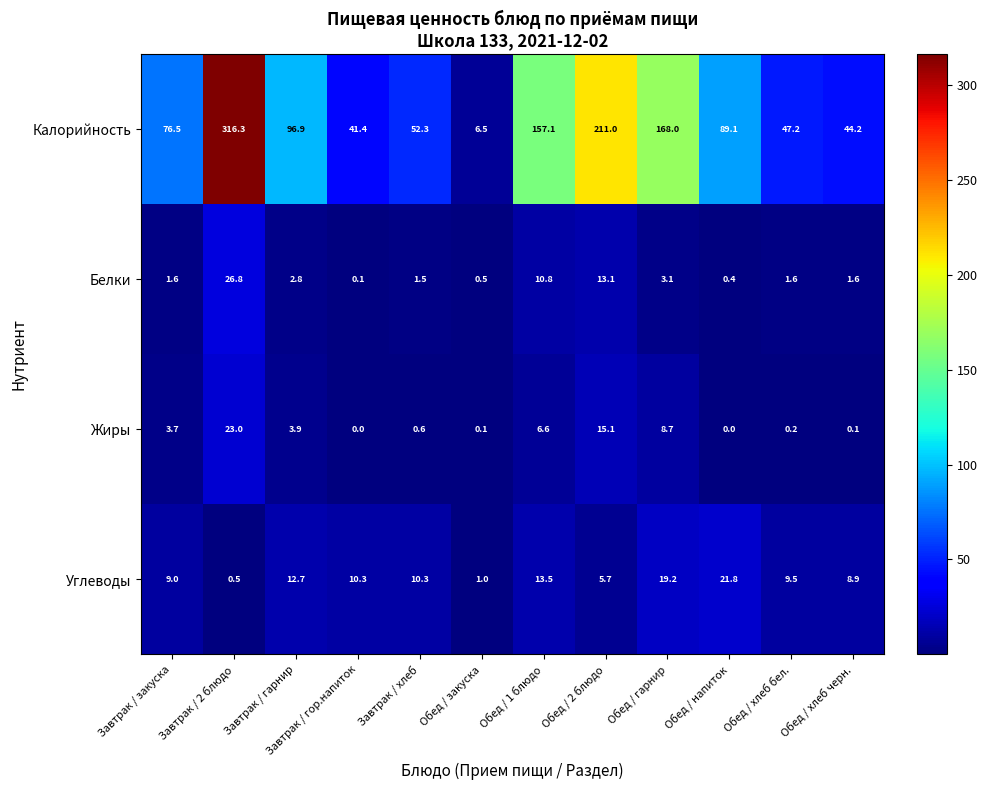

True or false: Белки has a value of 0.4 at Обед / напиток.

True